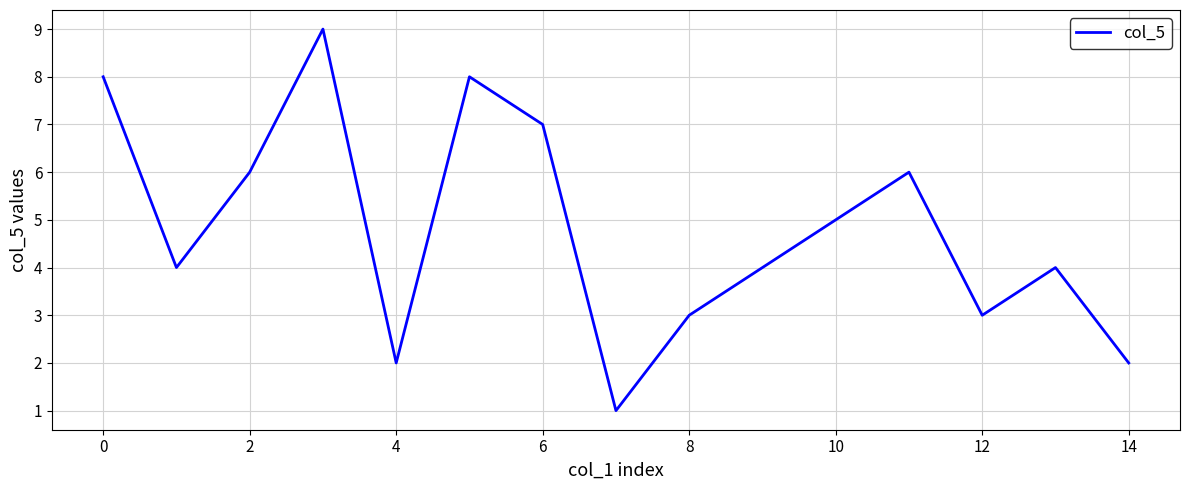

Reading left to right, what are all the values shown in this chart?

8	4	6	9	2	8	7	1	3	4	5	6	3	4	2